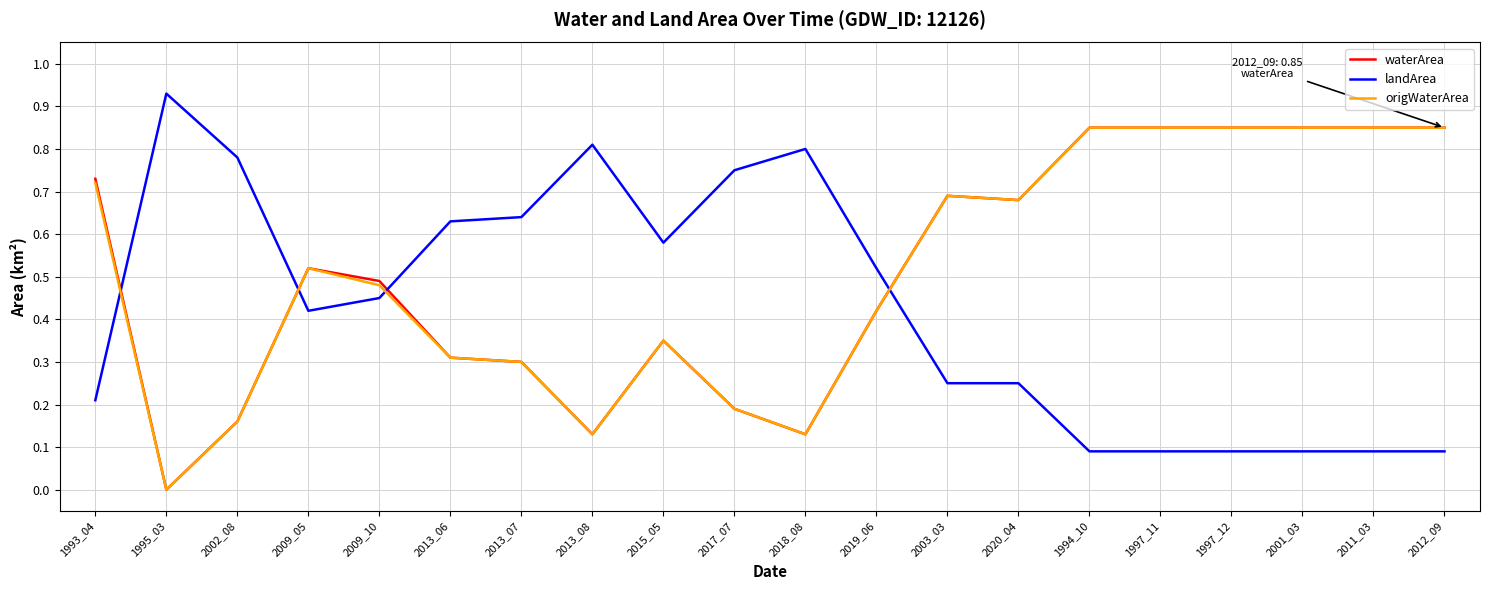

What is the sum of all origWaterArea values?

10.2